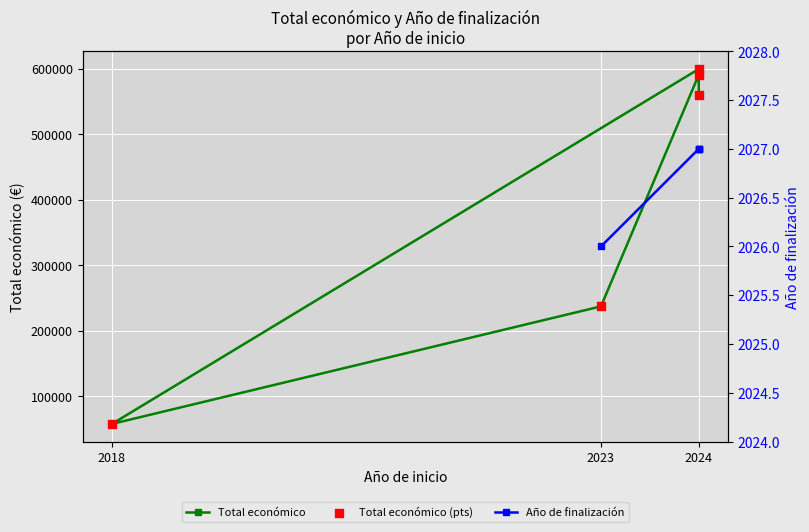

Which series has the largest Y range (max minus min)?

Total económico